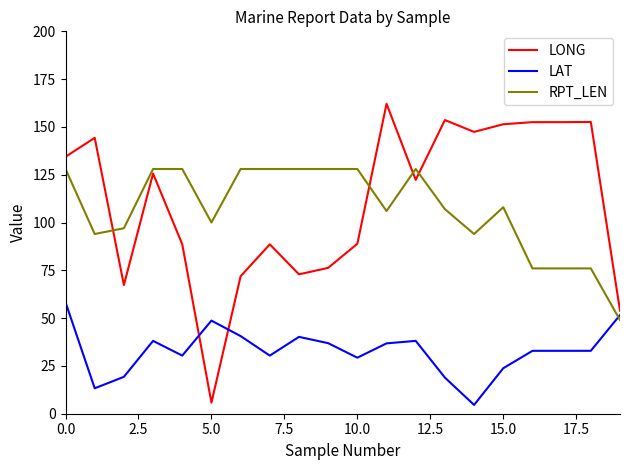

Does the chart have visible grid lines?

No